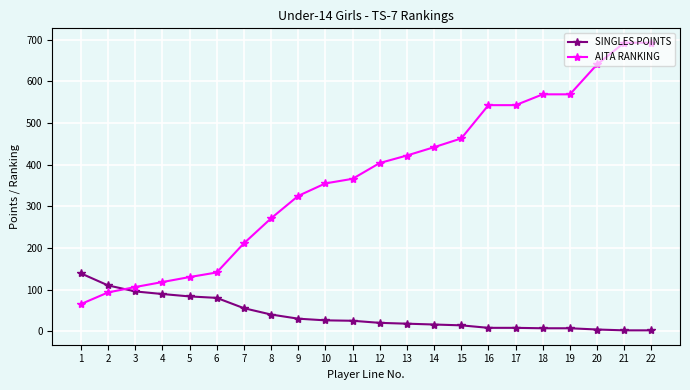

Which series ends up on top after the final intersection of SINGLES POINTS and AITA RANKING?

AITA RANKING